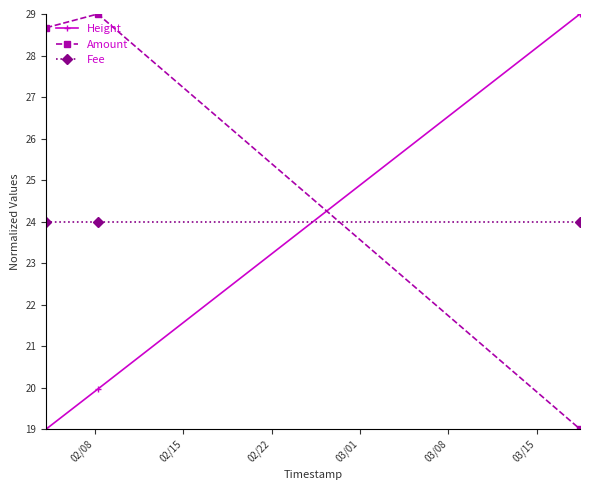

What is the sum of all Height values?

68.0